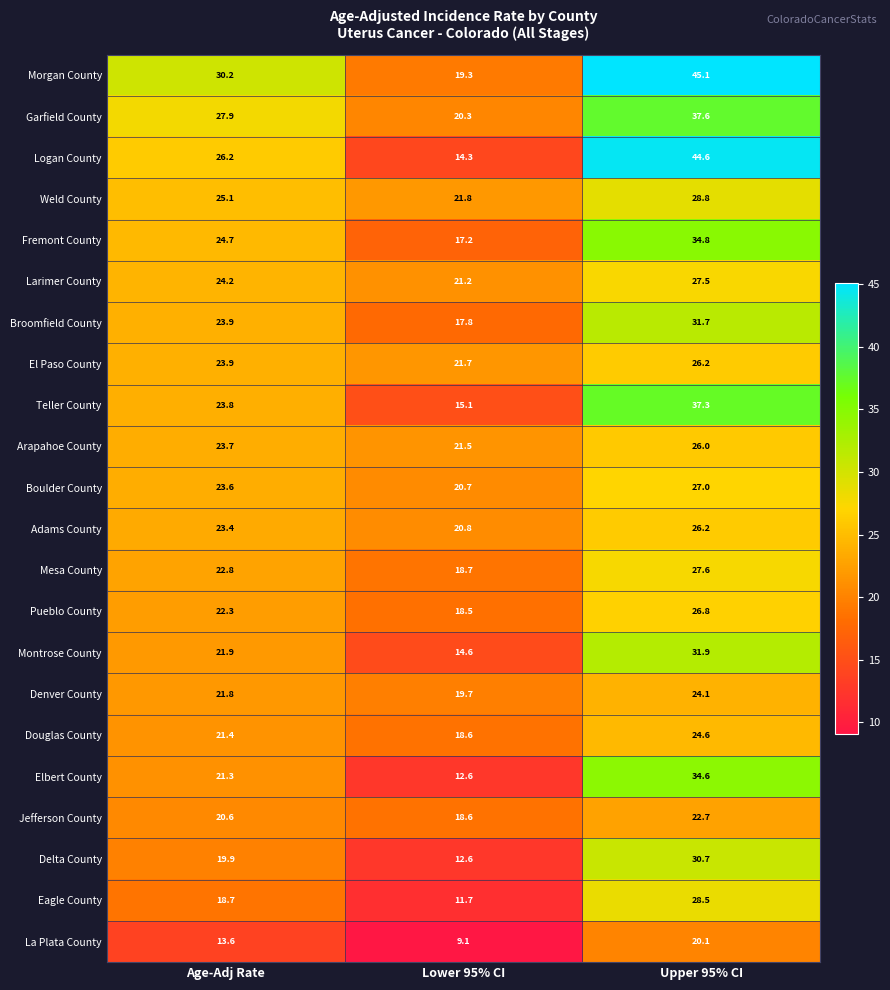

What is the difference between the maximum and minimum values in the Delta County series?

18.1